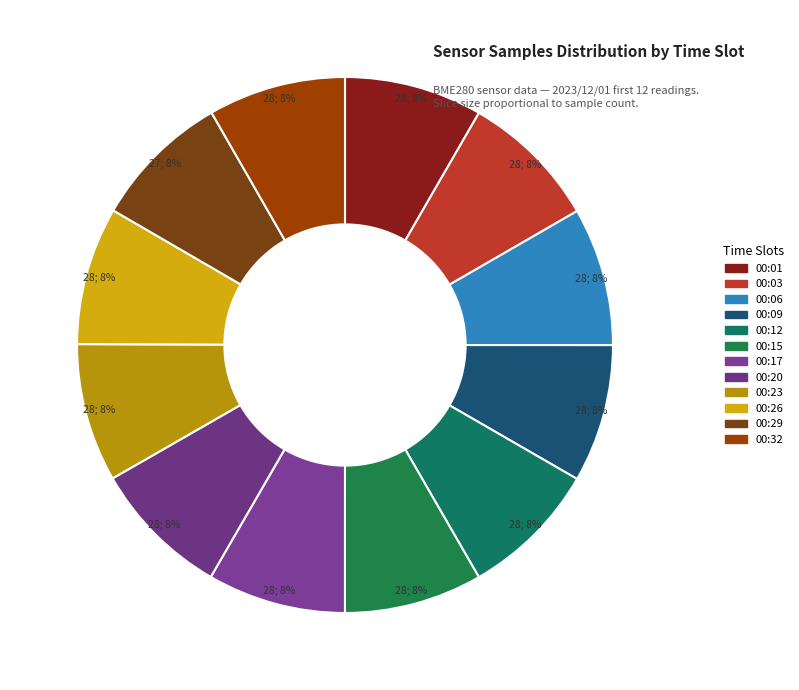

Count the number of slices in the pie.

12